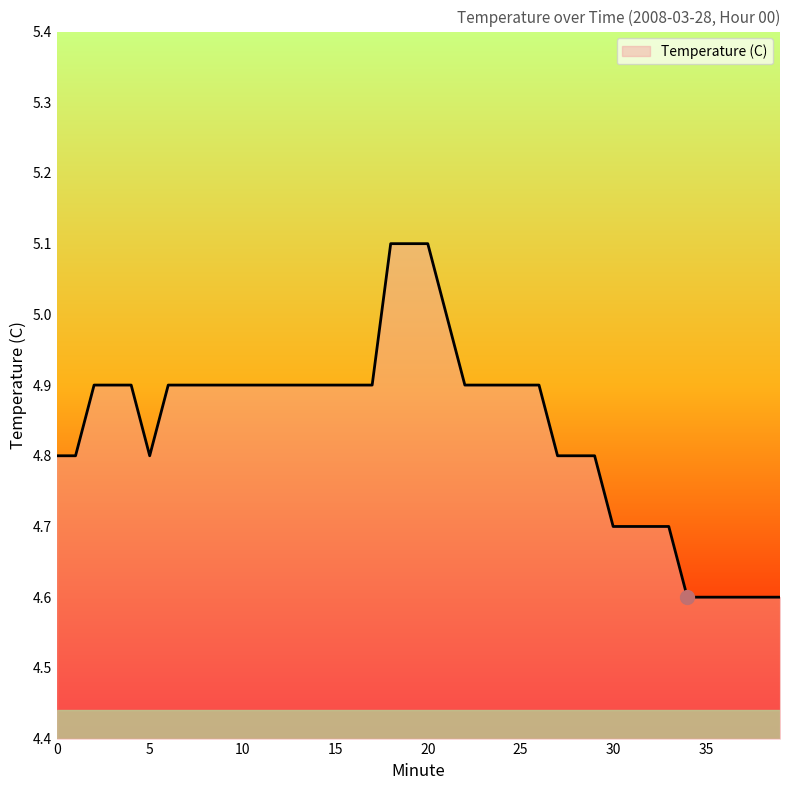

What is the difference between the maximum and minimum values?

0.5